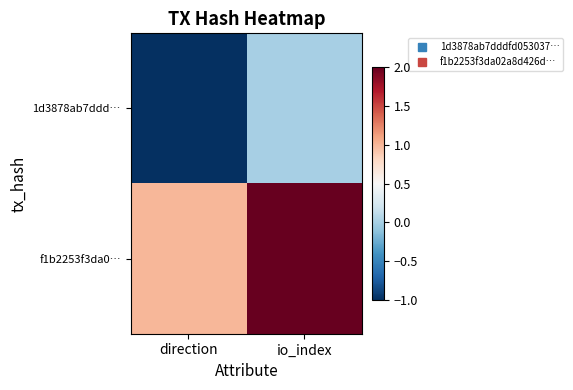

What is the spread (max minus min) of values at direction?

2